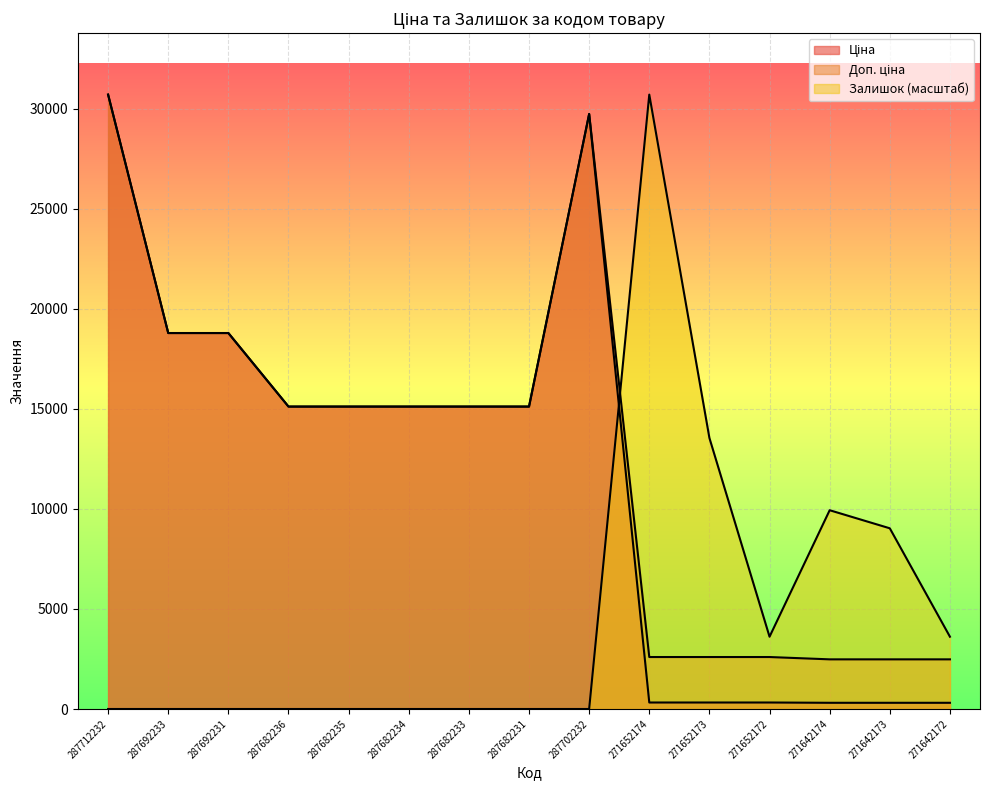

Reading right to left, what are all the values shown in this chart?

Ціна: 271642172=310.3	271642173=310.3	271642174=310.3	271652172=324.8	271652173=324.8	271652174=324.8	287702232=29747.2	287682231=15120.0	287682233=15120.0	287682234=15120.0	287682235=15120.0	287682236=15120.0	287692231=18796.8	287692233=18796.8	287712232=30717.1
Доп. ціна: 271642172=2482.4	271642173=2482.4	271642174=2482.4	271652172=2598.3	271652173=2598.3	271652174=2598.3	287702232=29747.2	287682231=15120.0	287682233=15120.0	287682234=15120.0	287682235=15120.0	287682236=15120.0	287692231=18796.8	287692233=18796.8	287712232=30717.1
Залишок: 271642172=3613.8	271642173=9034.4	271642174=9937.9	271652172=3613.8	271652173=13551.7	271652174=30717.1	287702232=0.0	287682231=0.0	287682233=0.0	287682234=0.0	287682235=0.0	287682236=0.0	287692231=0.0	287692233=0.0	287712232=0.0